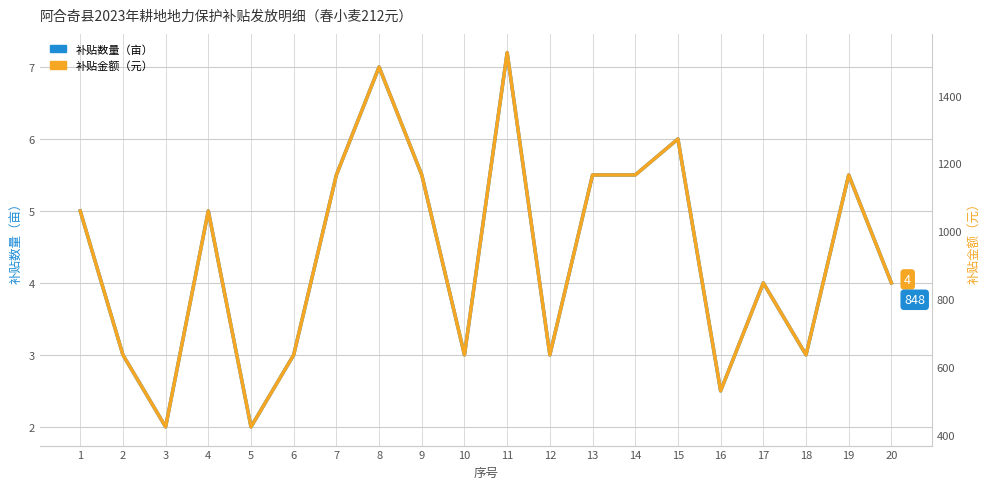

At which category does 补贴金额（元） reach its first local valley?

3